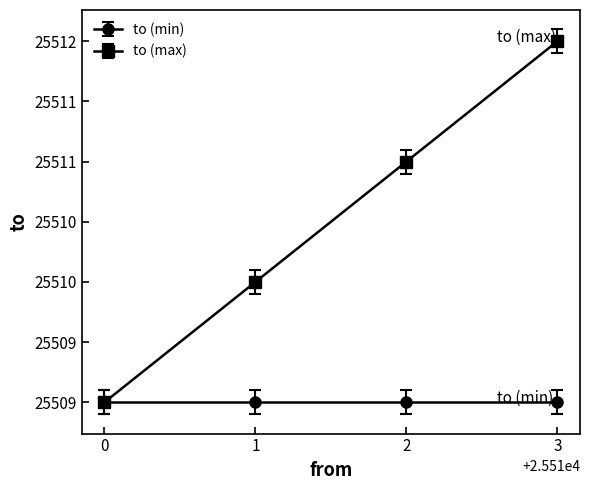

Is this an area chart (filled region under the line)?

No